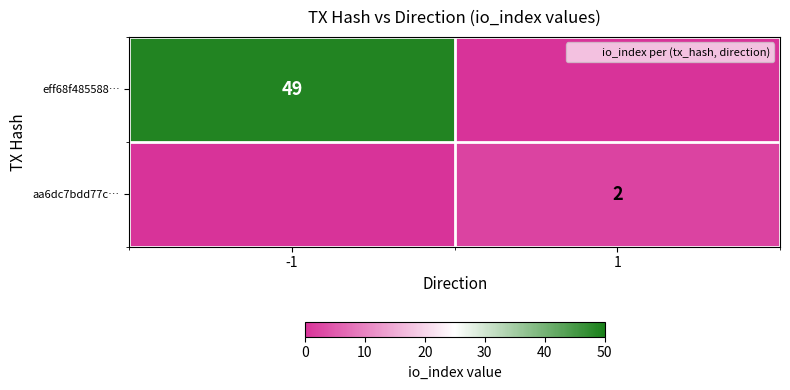

What is the sum of all aa6dc7bdd77c… values?

2